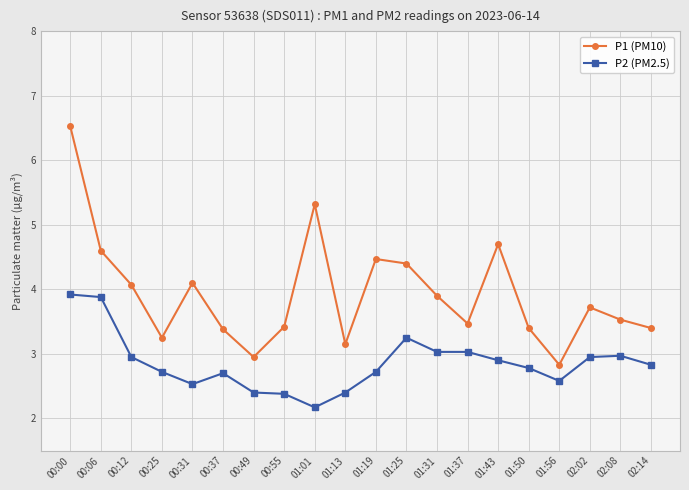

True or false: P2 (PM2.5) and P1 (PM10) intersect in this chart.

False